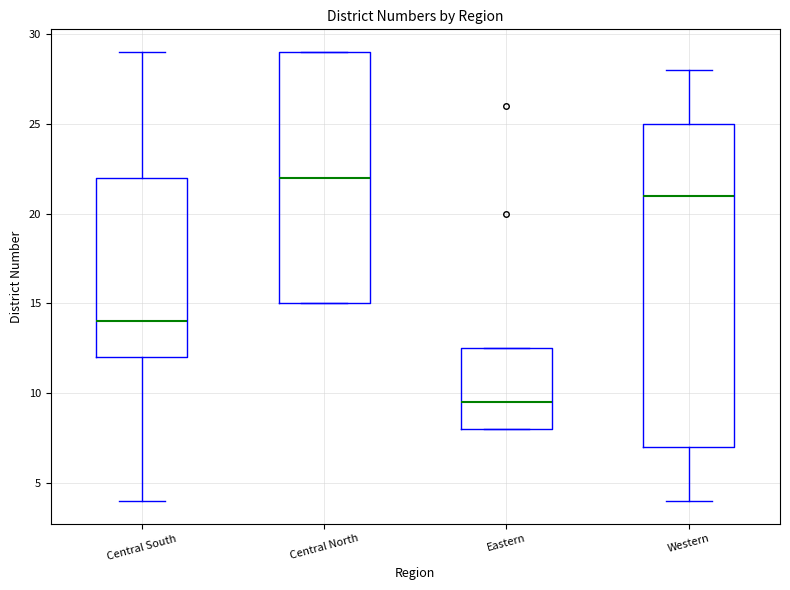

Which box has the highest median line?

Central North